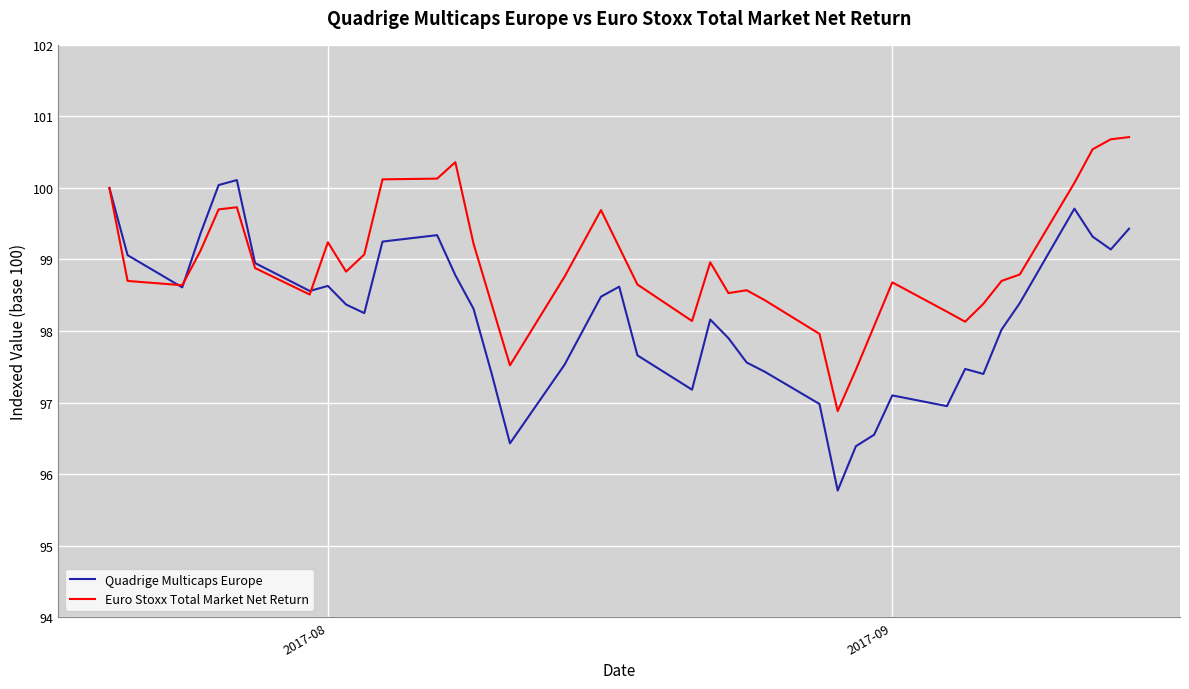

What is the maximum value for Euro Stoxx Total Market Net Return?

100.7